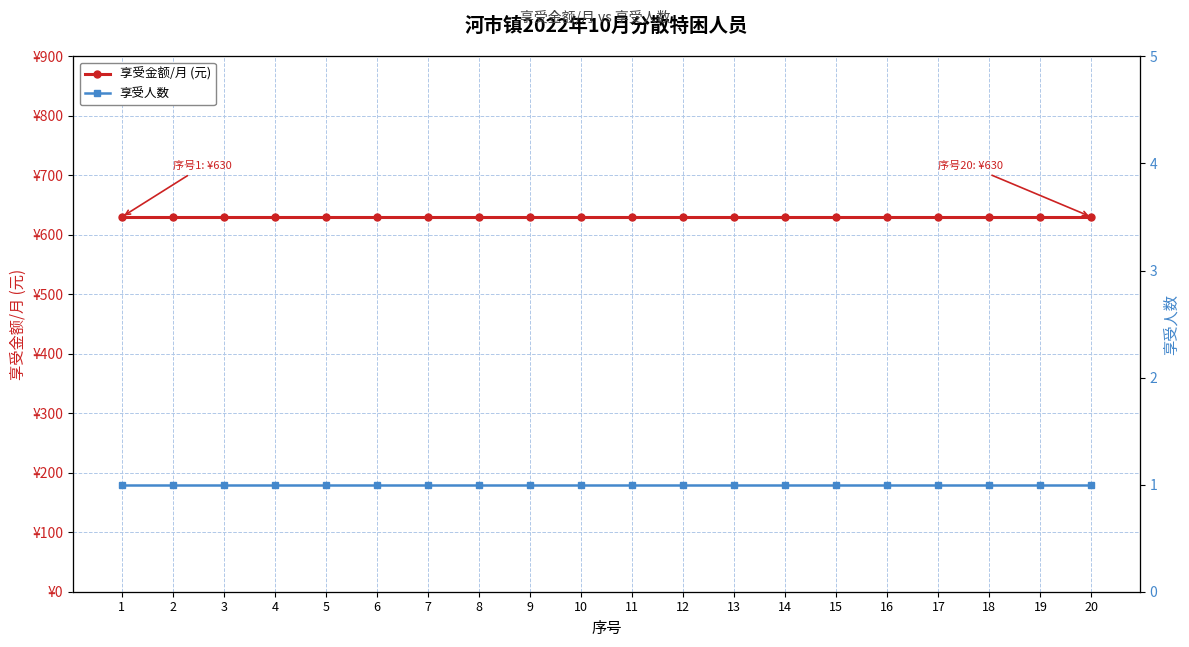

Is it true that 享受金额/月 (元) equals 630 at 1?

True